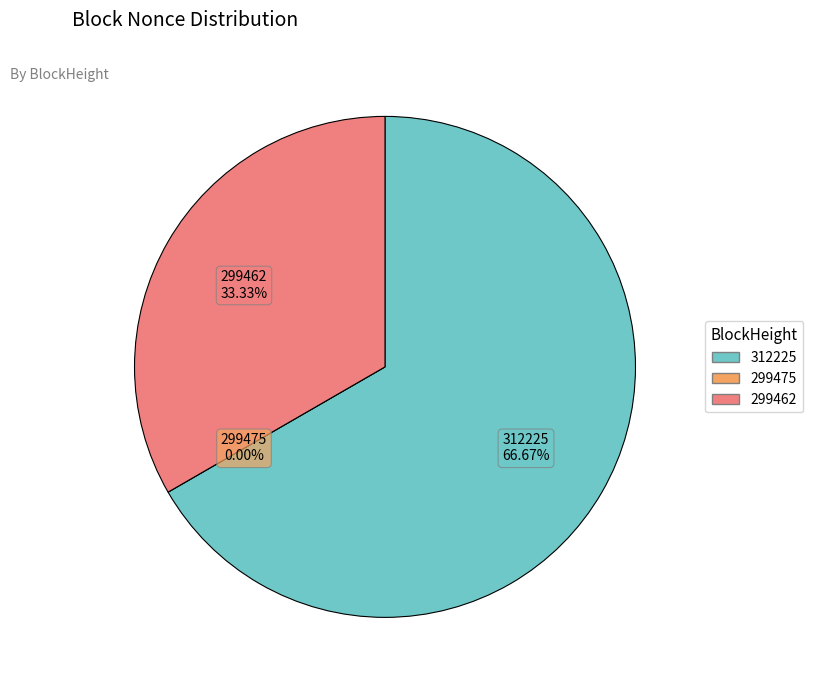

Between 299462 and 299475, which is larger?

299462